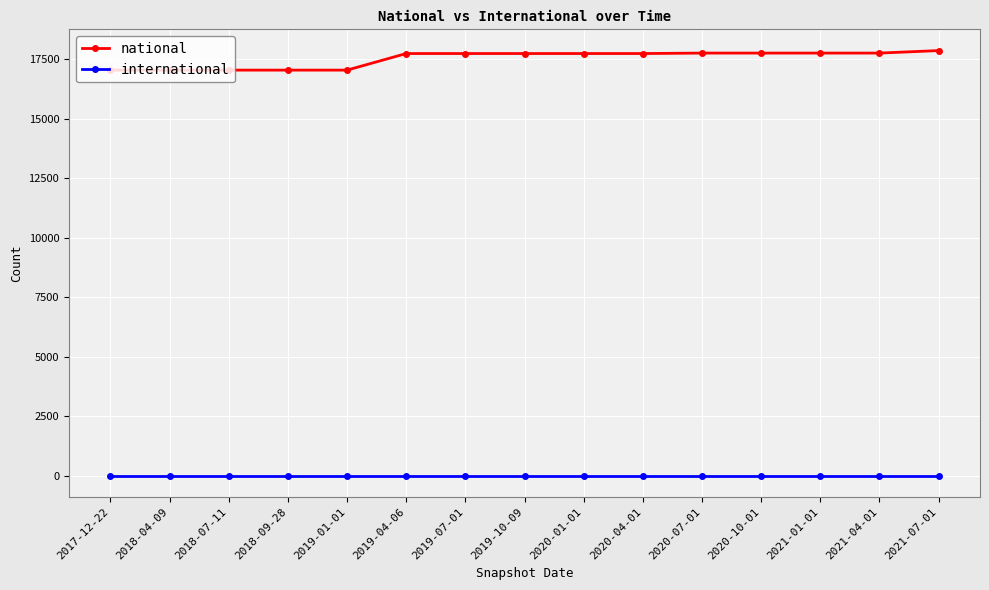

The value of national at 2021-07-01 is 17865. True or false?

True